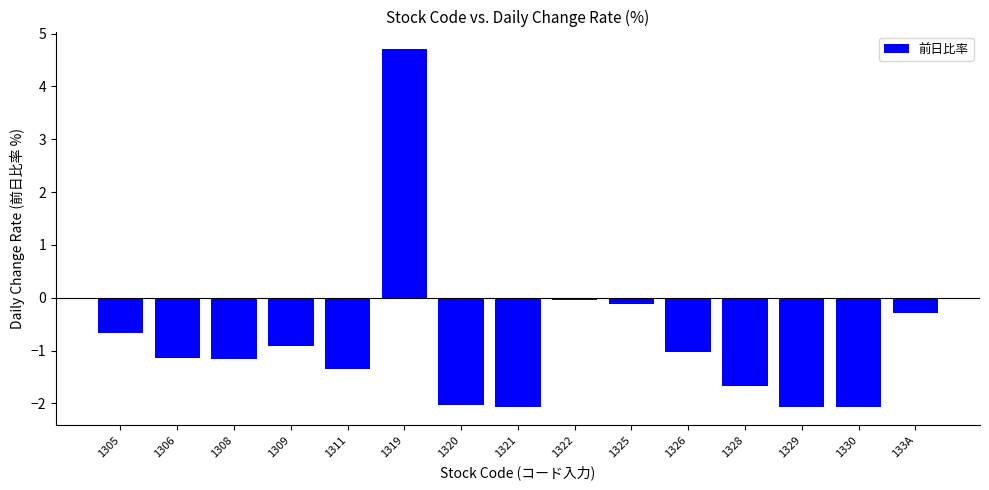

What is the minimum value shown in the chart?

-2.1